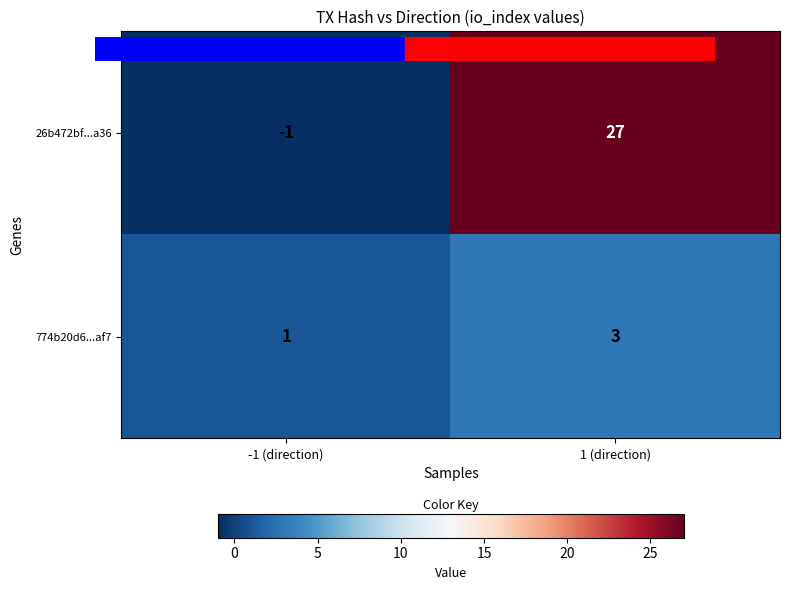

Reading left to right, list all the values displayed in this chart.

26b472bf...a36: -1 (direction)=-1	1 (direction)=27
774b20d6...af7: -1 (direction)=1	1 (direction)=3